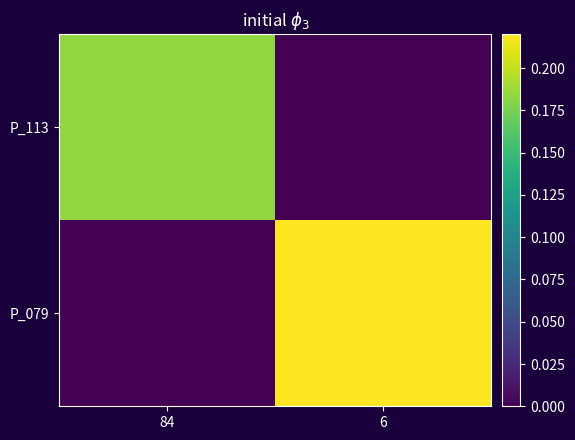

What is the maximum value shown in the chart?

0.2